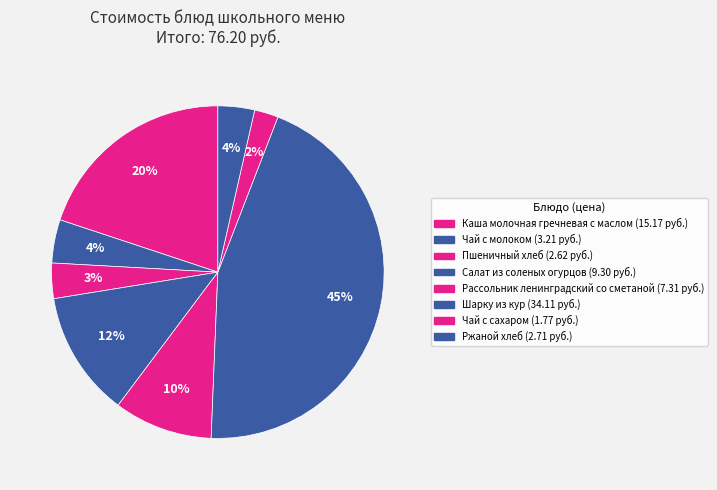

Does any single category account for the majority?

No